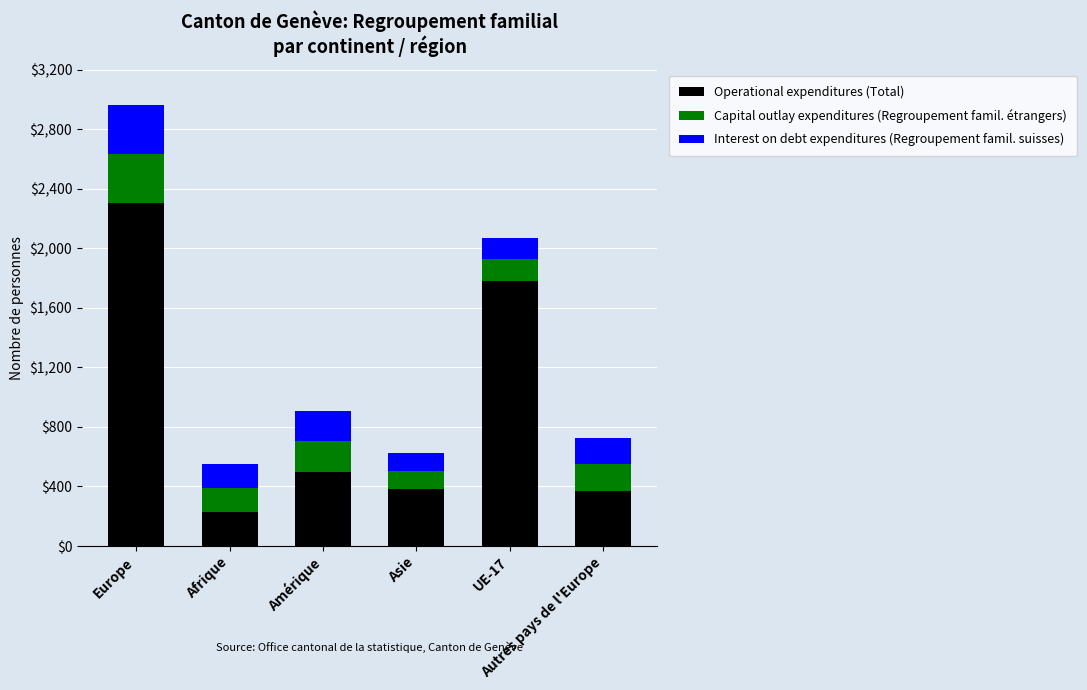

What is the difference between the Capital outlay expenditures (Regroupement famil. étrangers) values at Amérique and Europe?

125